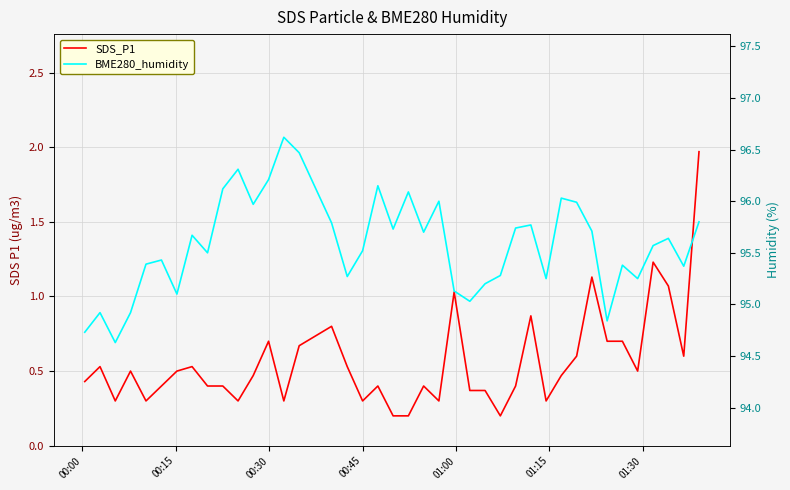

At 01:30, list the series in order from smallest to largest.

SDS_P1, BME280_humidity